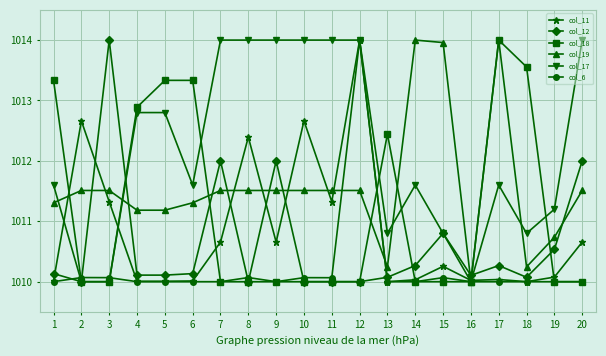

At which label does col_19 first exceed 1011?

1